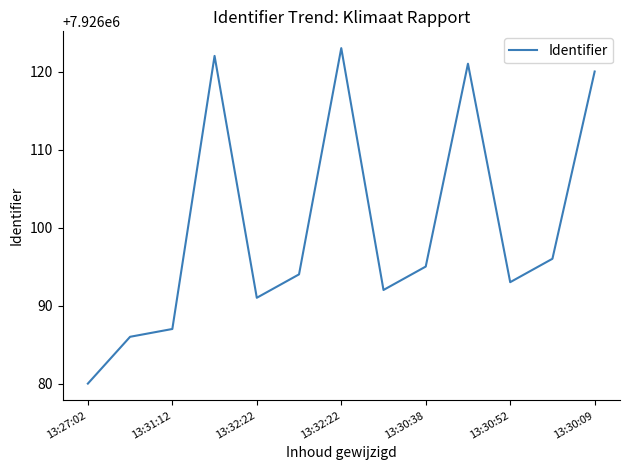

Count the number of data series in this chart.

1